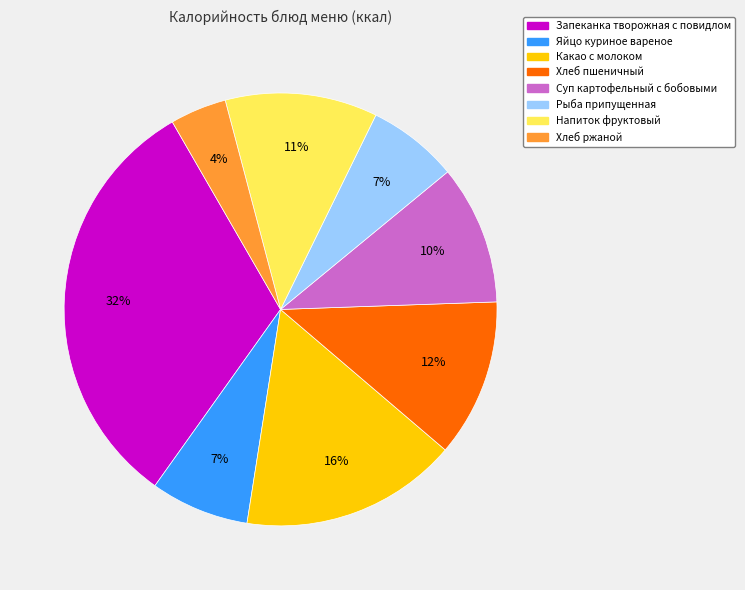

What is the ratio of the value at Суп картофельный с бобовыми to the value at Запеканка творожная с повидлом?

0.3